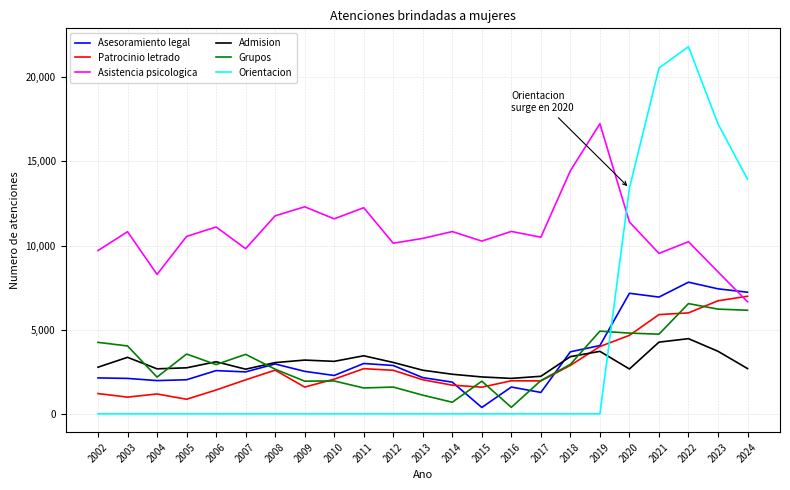

What is the difference between the Asesoramiento legal values at 2021 and 2023?

490